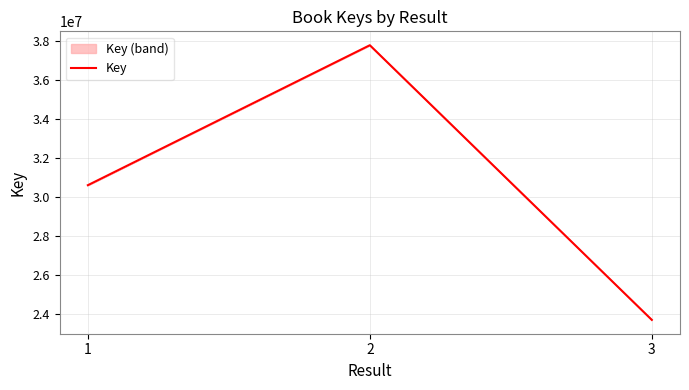

Reading left to right, what are all the values shown in this chart?

1=30585656	2=37761337	3=23680029